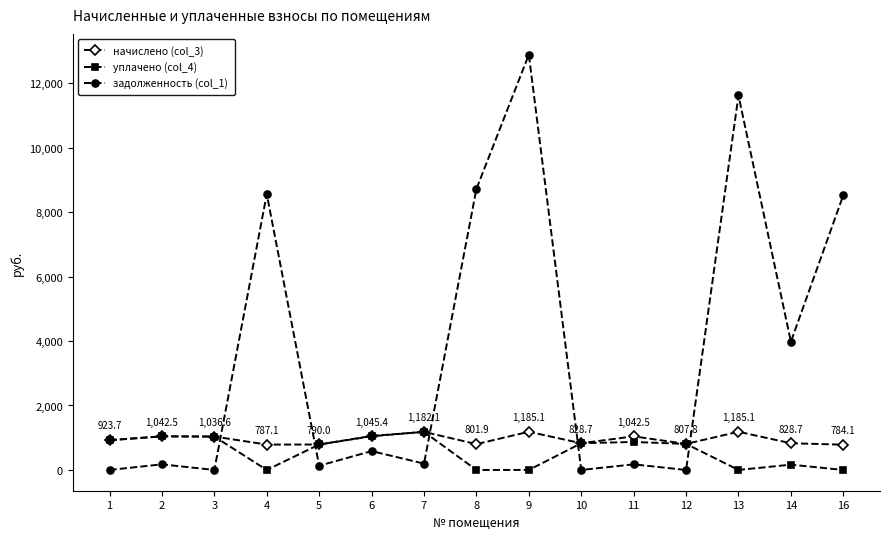

How many lines are shown in the chart?

3